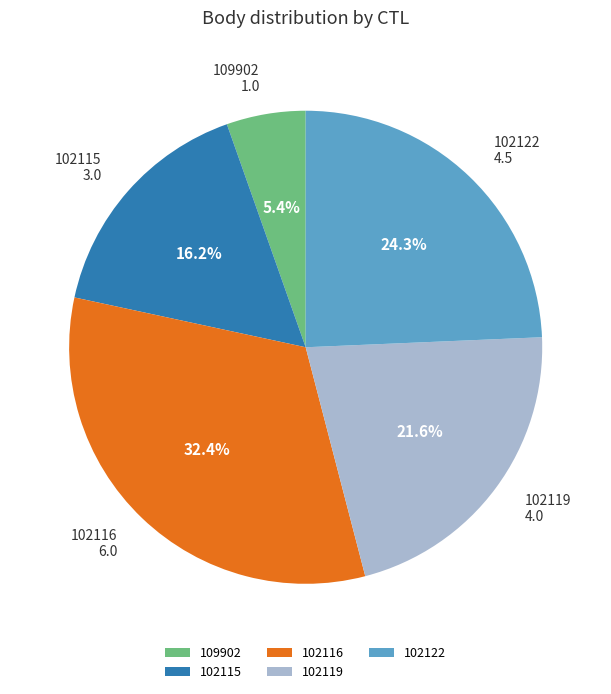

Rank the categories by value from highest to lowest.

102116, 102122, 102119, 102115, 109902